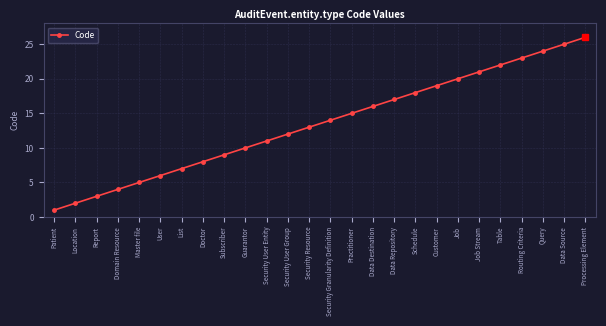

Approximately how many times larger is the value at Master file compared to Data Repository?

0.3